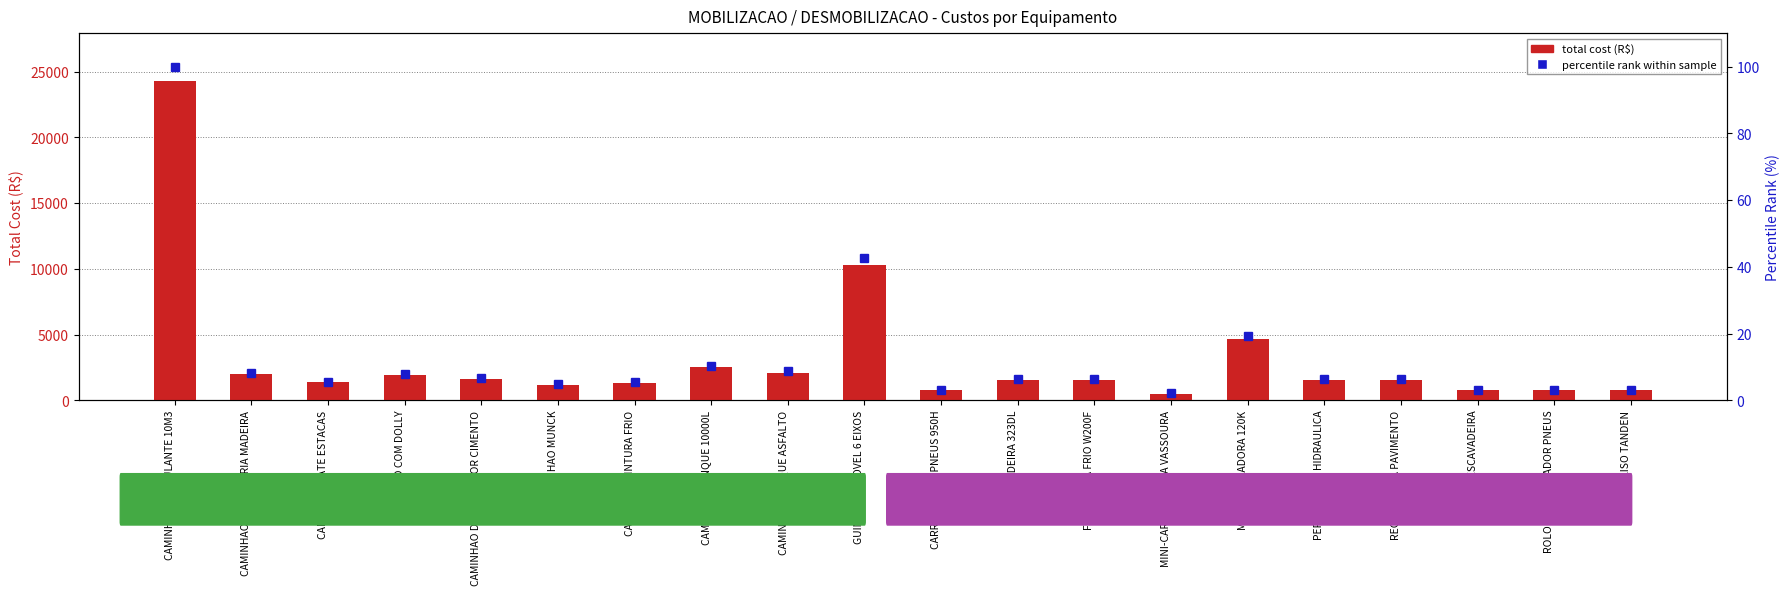

What is the label of the 12th bar from the left?

ESCAVADEIRA 323DL